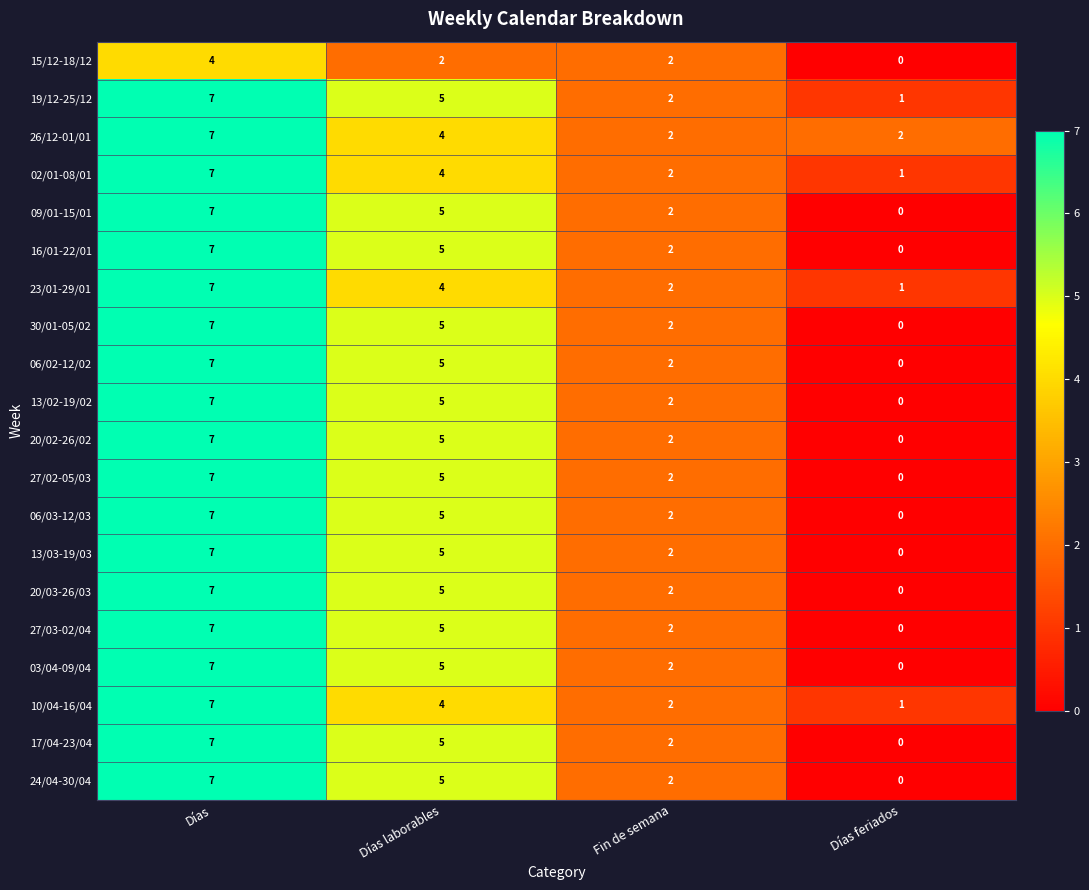

What is the total value across all series at Días?

137